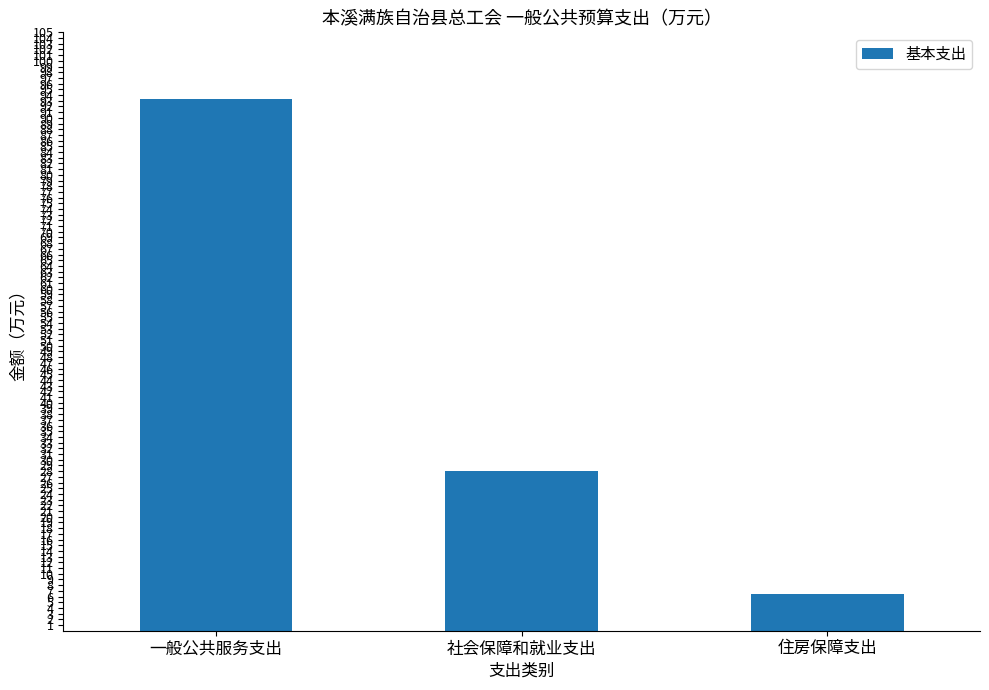

Count the number of categories in the chart.

3